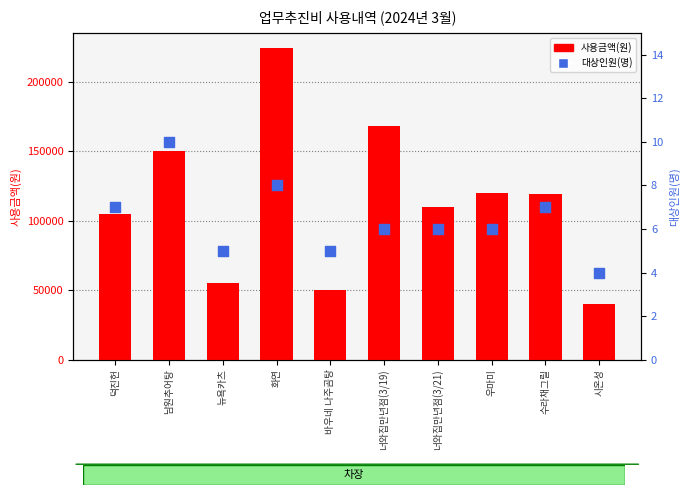

Which series contains the highest Y value?

사용금액(원)